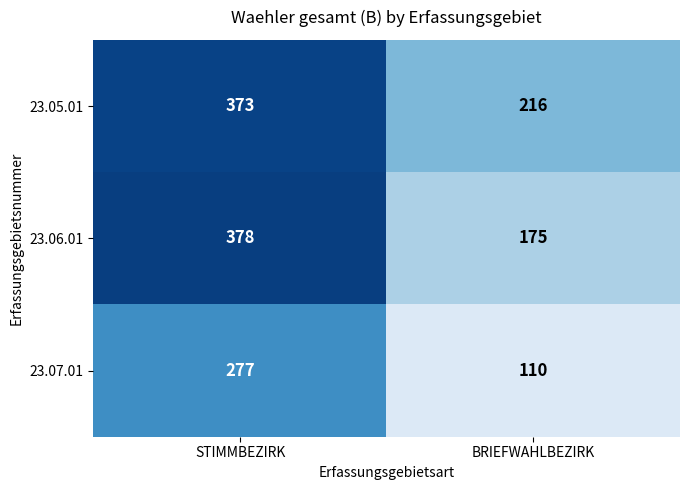

Which series changed the most between STIMMBEZIRK and BRIEFWAHLBEZIRK?

23.06.01